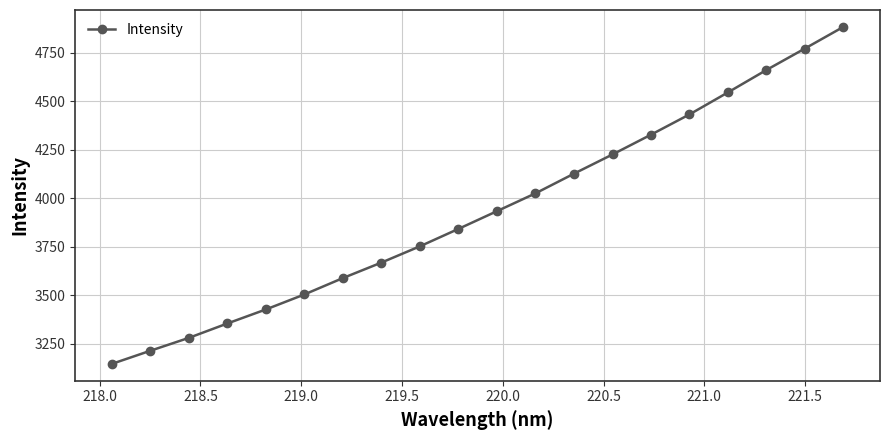

What is the sum of all values?

78707.8